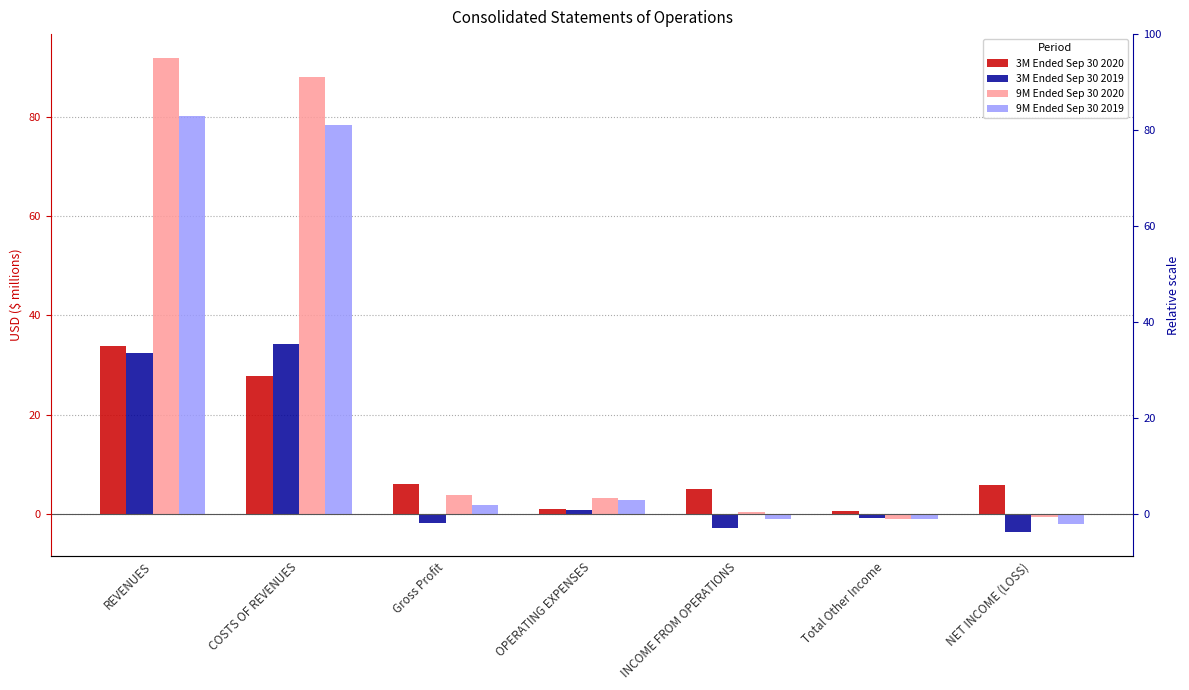

True or false: 9M Ended Sep 30 2020 has a value of 88.0 at COSTS OF REVENUES.

True